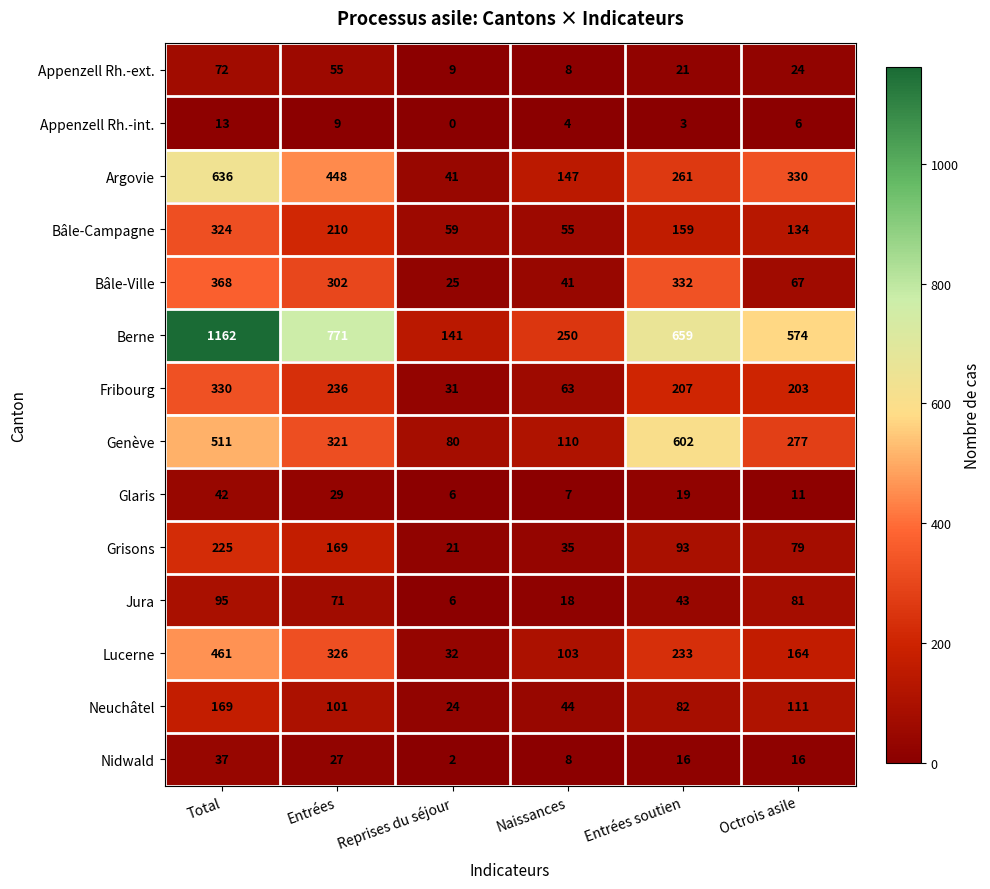

True or false: Genève has a value of 110 at Naissances.

True